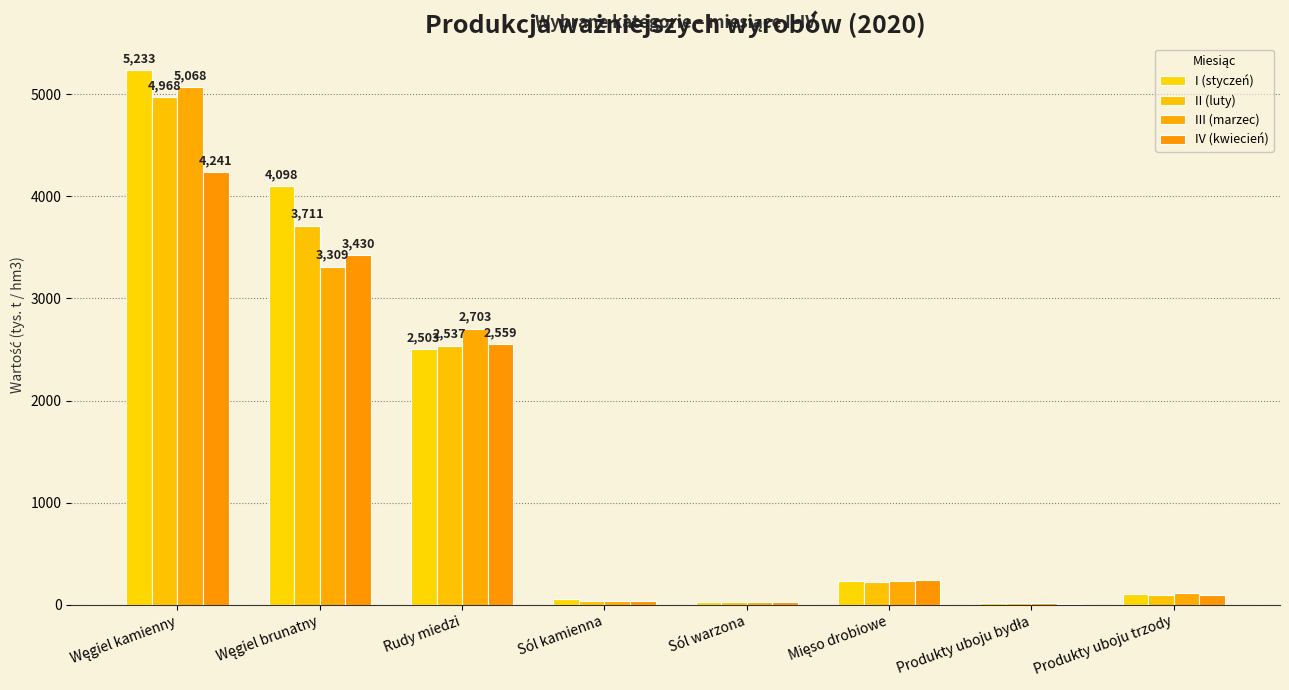

How many distinct data groups are displayed?

4